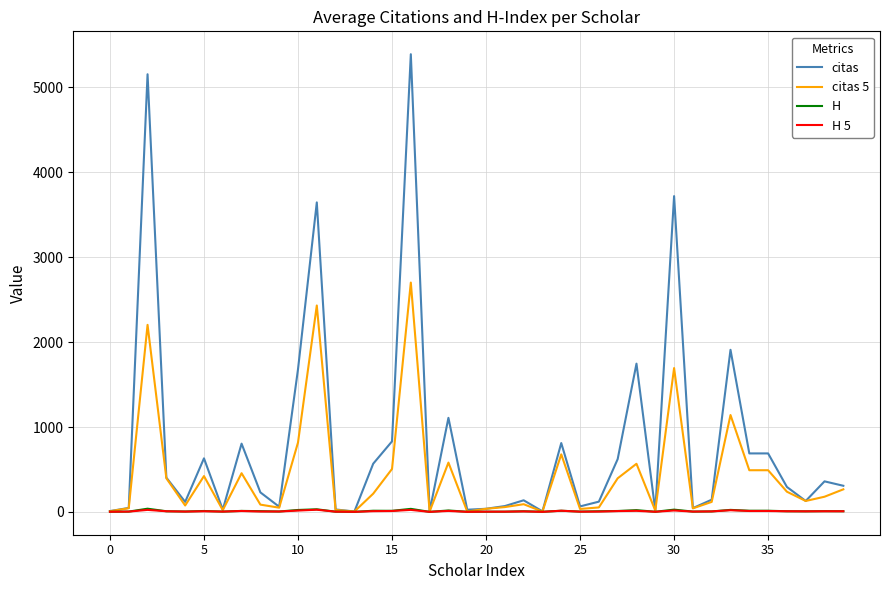

Which series has the largest total across all categories?

citas